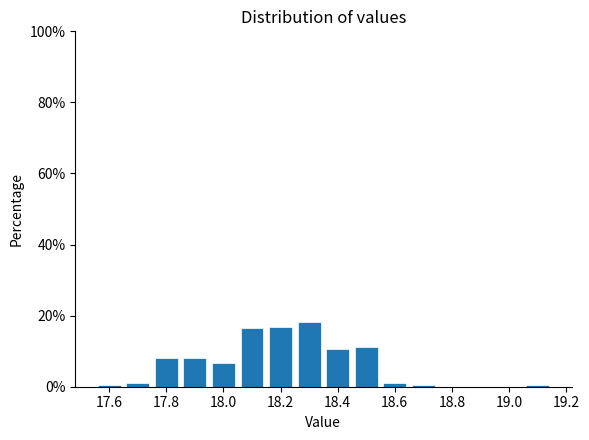

Reading left to right, transcribe this chart: for each bar, give the range it covers on the x-axis and its height. Neither the bar edges nor the heights are printed on the chart, so give them approximately, as read against the axes.

17.55 to 17.65: under 2
17.65 to 17.75: under 2
17.75 to 17.85: 8
17.85 to 17.95: 8
17.95 to 18.05: 6
18.05 to 18.15: 16
18.15 to 18.25: 16
18.25 to 18.35: 18
18.35 to 18.45: 10
18.45 to 18.55: 12
18.55 to 18.65: under 2
18.65 to 18.75: under 2
18.75 to 18.85: 0
18.85 to 18.95: 0
18.95 to 19.05: 0
19.05 to 19.15: under 2